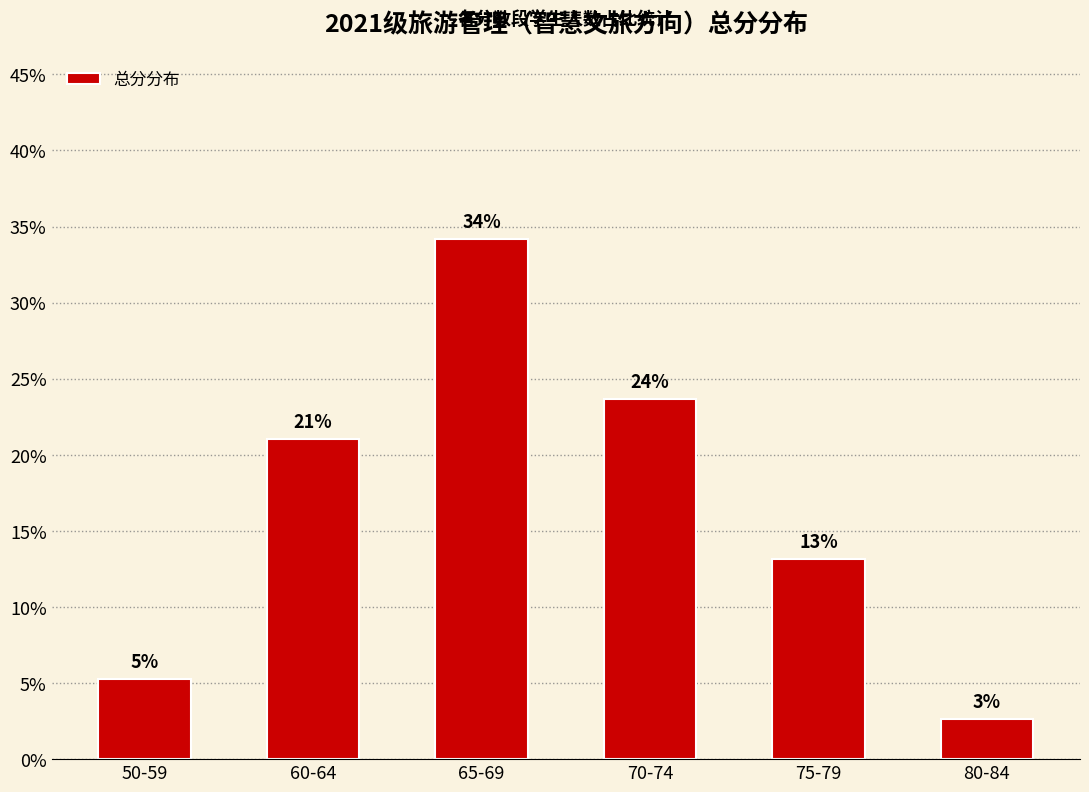

Does the chart contain any negative values?

No